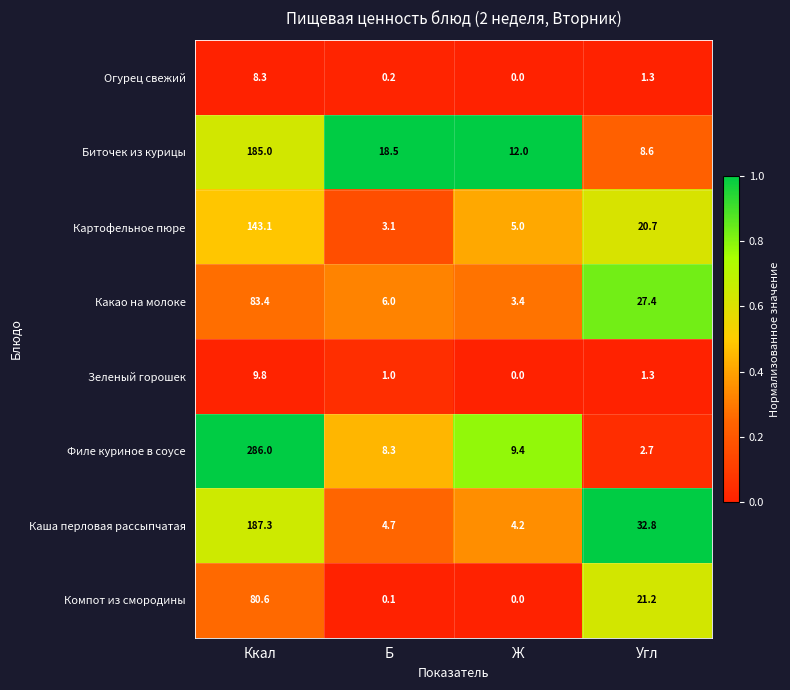

Which series changed the most between Ккал and Ж?

Филе куриное в соусе